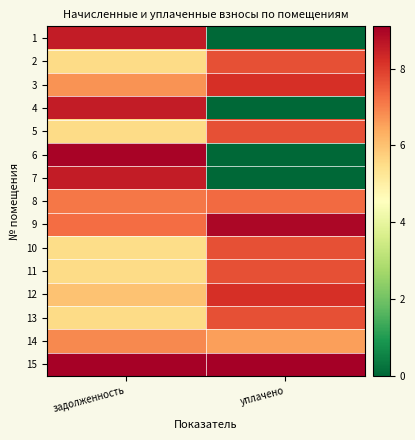

Reading right to left, list all the values displayed in this chart.

1: уплачено=0.0	задолженность=8.5
2: уплачено=7.7	задолженность=5.5
3: уплачено=8.2	задолженность=6.7
4: уплачено=0.0	задолженность=8.6
5: уплачено=7.7	задолженность=5.5
6: уплачено=0.0	задолженность=9.0
7: уплачено=0.0	задолженность=8.5
8: уплачено=7.3	задолженность=7.1
9: уплачено=8.9	задолженность=7.3
10: уплачено=7.7	задолженность=5.5
11: уплачено=7.7	задолженность=5.5
12: уплачено=8.2	задолженность=6.0
13: уплачено=7.7	задолженность=5.5
14: уплачено=6.5	задолженность=6.9
15: уплачено=9.1	задолженность=9.0